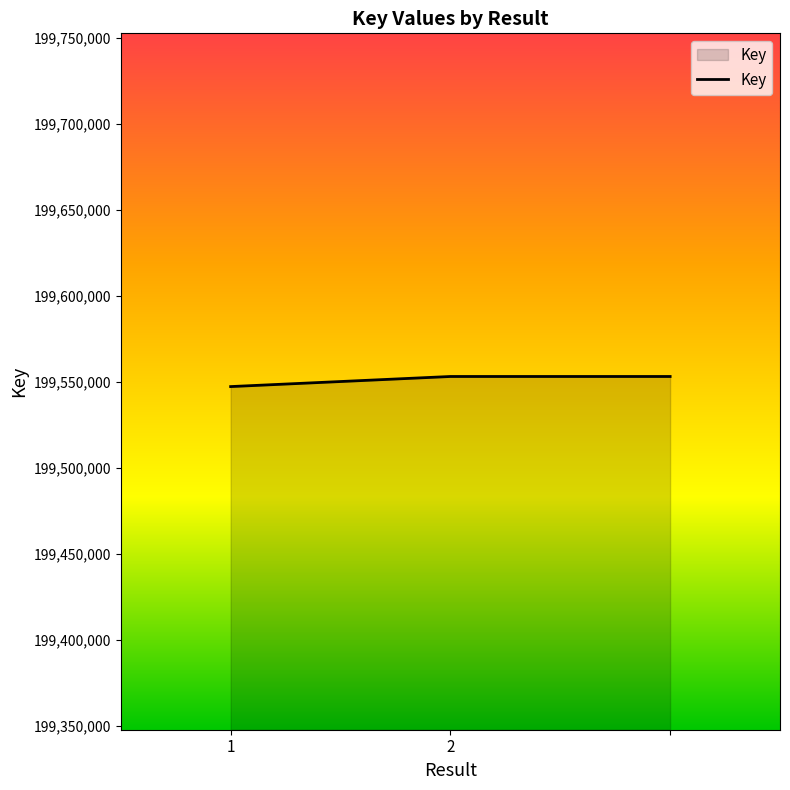

Count the values in the range 199547225 to 199553096.

3